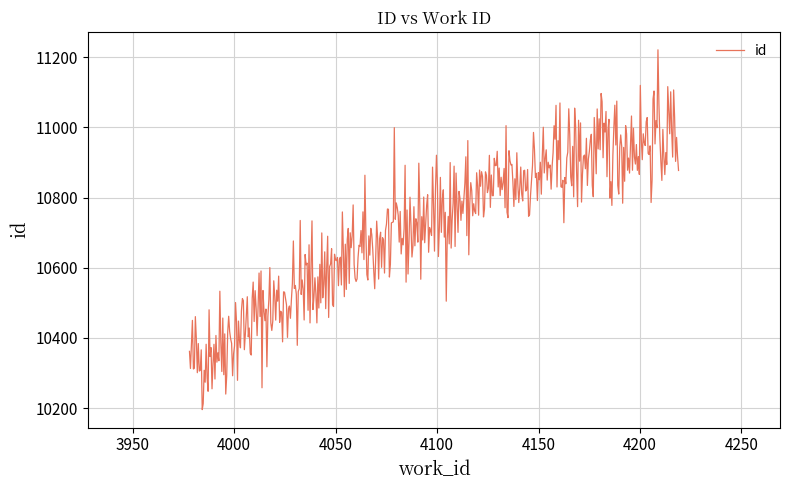

What is the maximum value shown in the chart?

11221.2